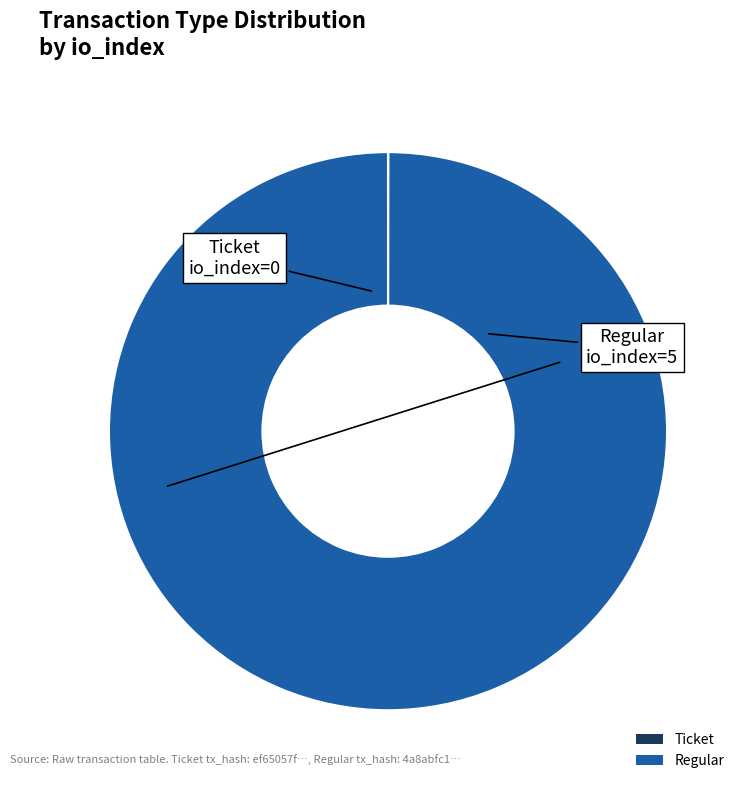

Which category accounts for the majority?

Regular